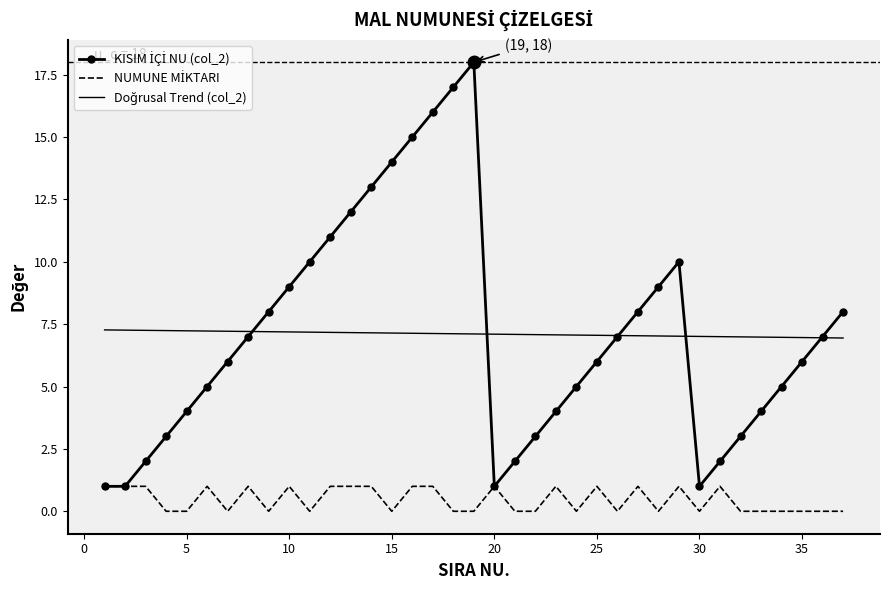

Is this an area chart (filled region under the line)?

No